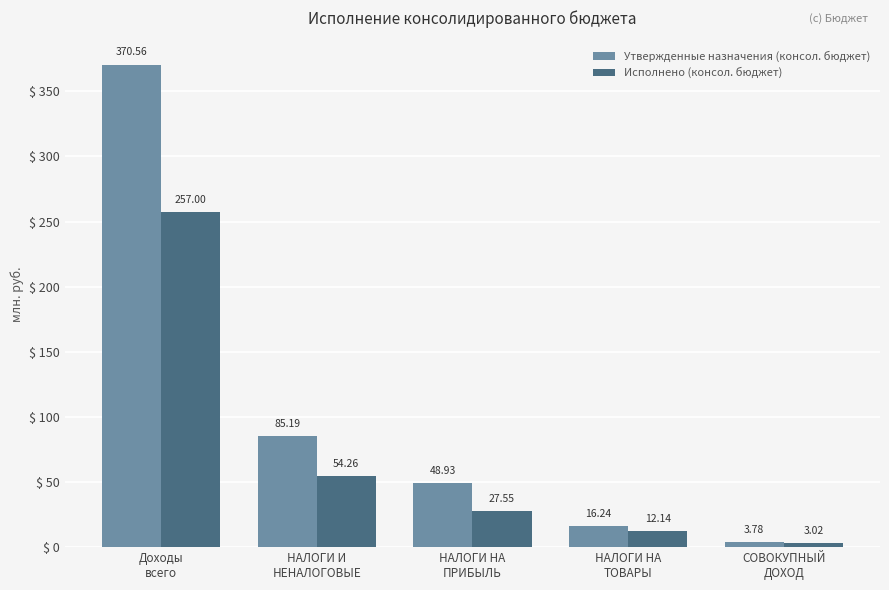

At which category is the sum across all series the highest?

Доходы
всего